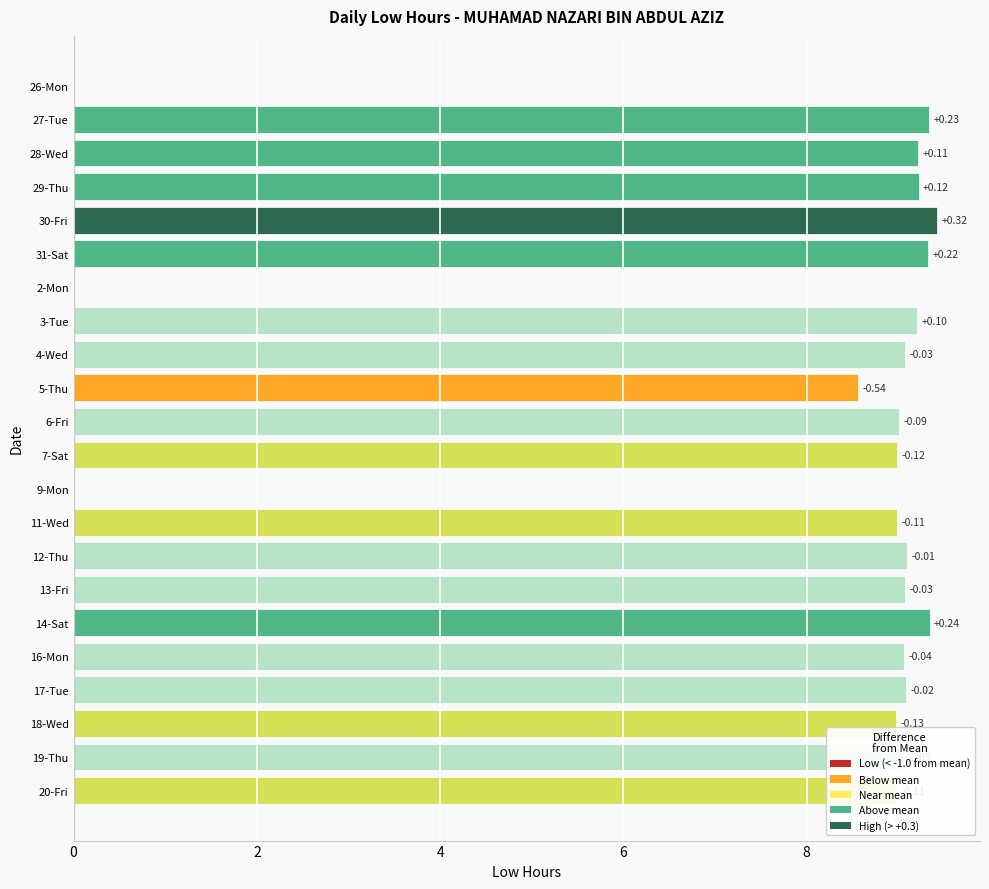

Are the bars horizontal?

Yes